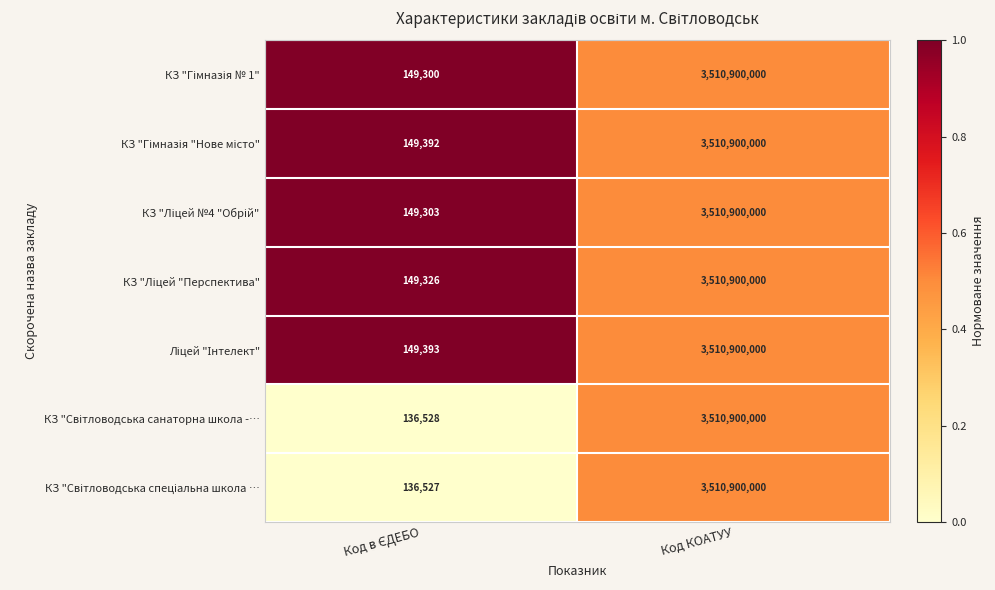

What is the smallest value displayed?

136527